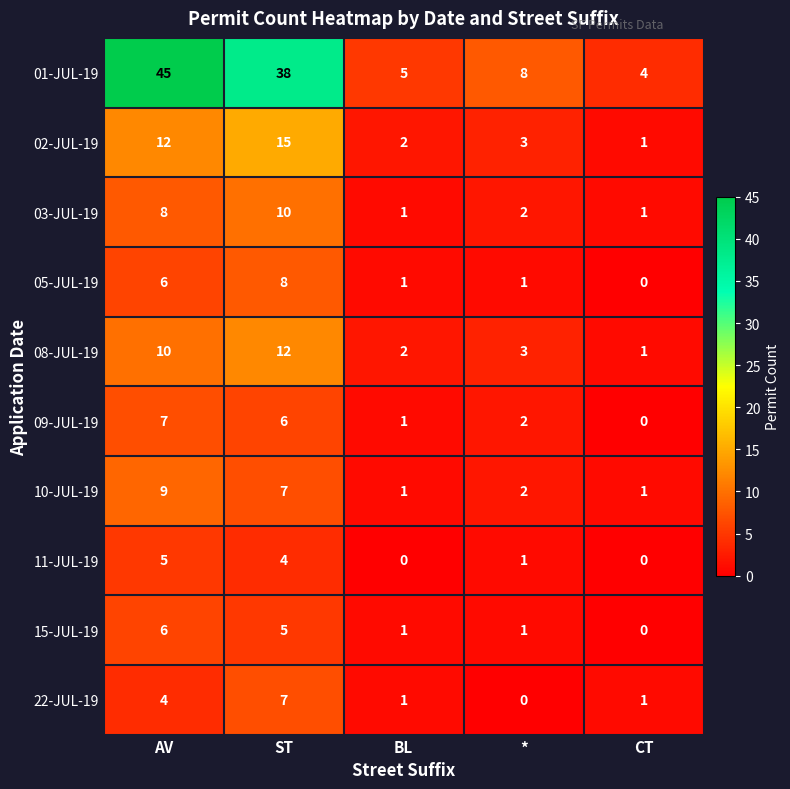

True or false: 01-JUL-19 has a value of 38 at ST.

True